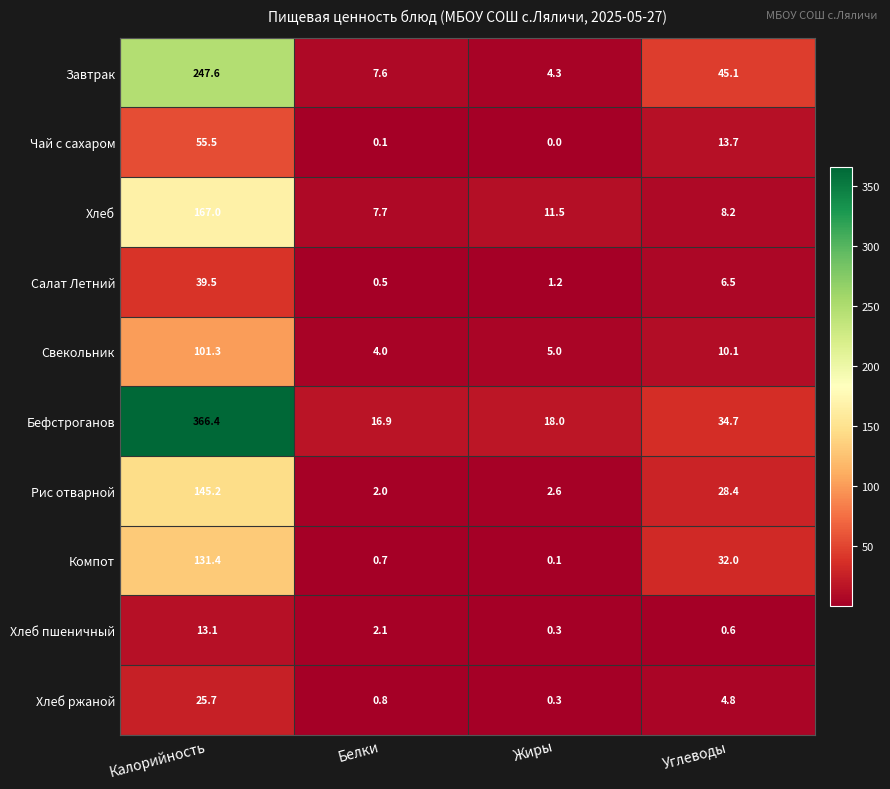

List the labels in order of Свекольник value, largest first.

Калорийность, Углеводы, Жиры, Белки